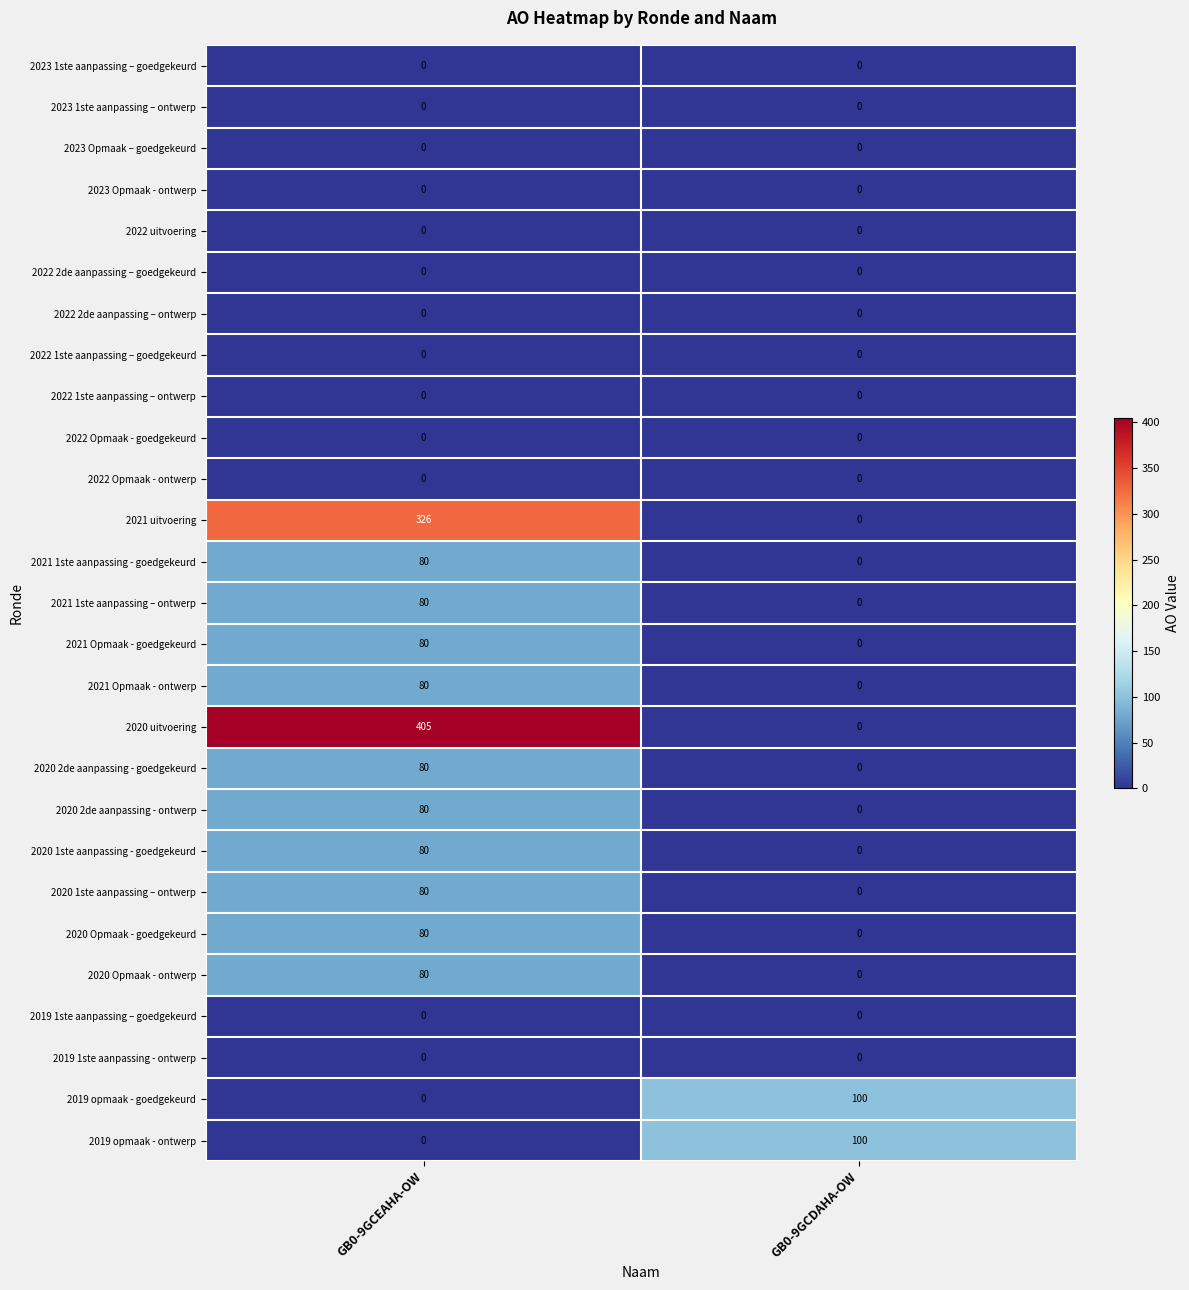

Is it true that 2023 Opmaak - ontwerp equals 0 at GB0-9GCEAHA-OW?

True